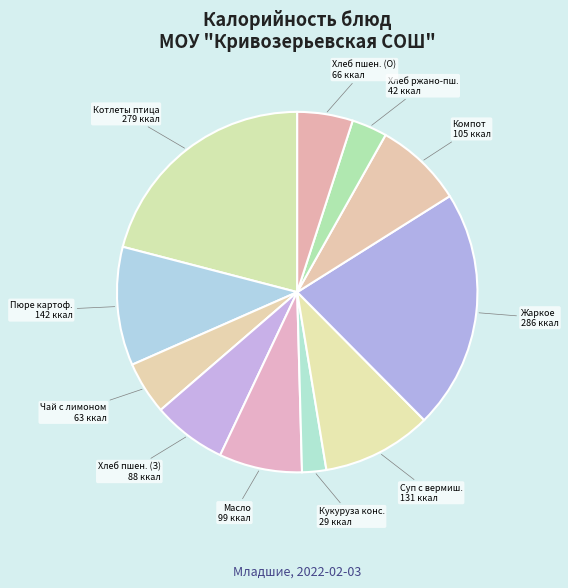

What is the largest slice in the pie chart?

Жаркое по-домашнему